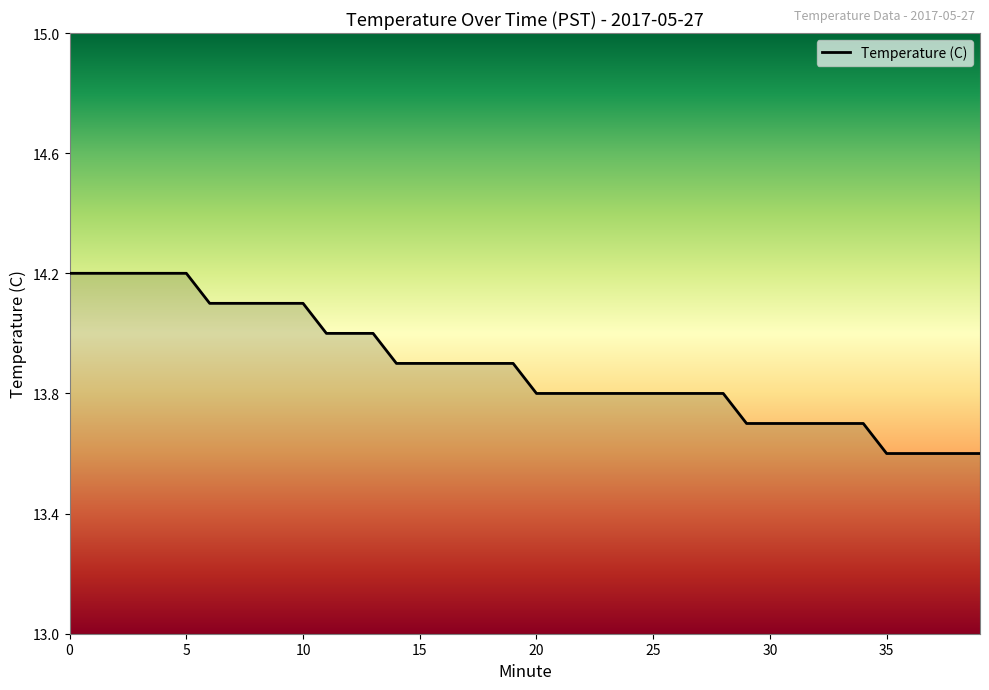

What is the difference between the second highest and second lowest values?

0.6